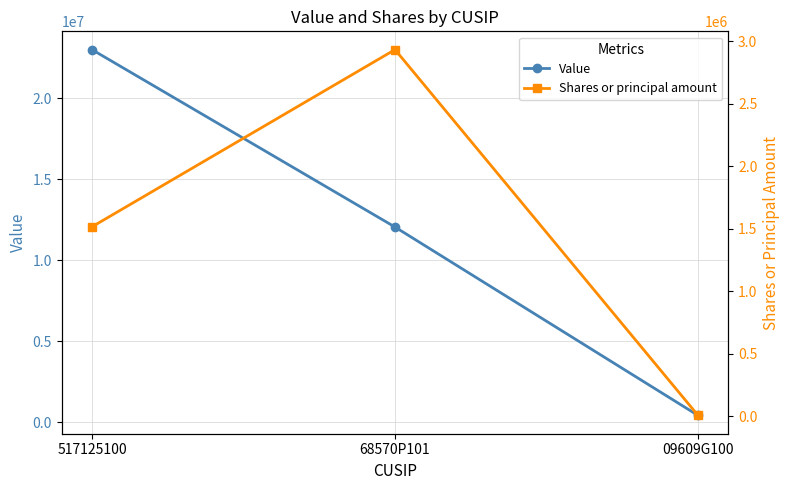

Count the Value values in the range 432000 to 22985000.

3